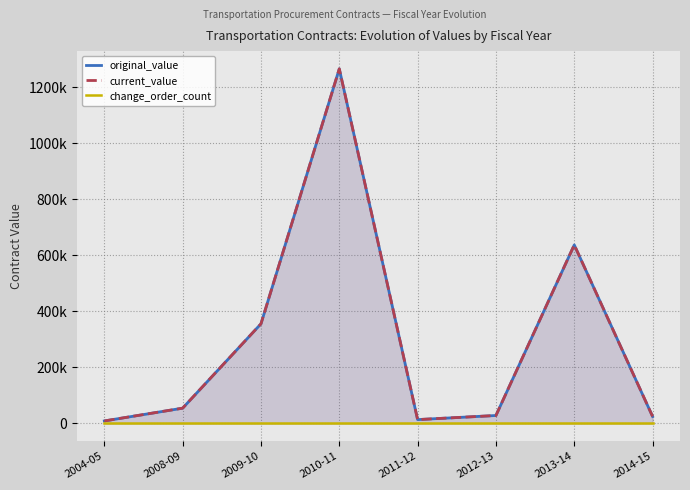

Which series changed the most between 2011-12 and 2012-13?

original_value